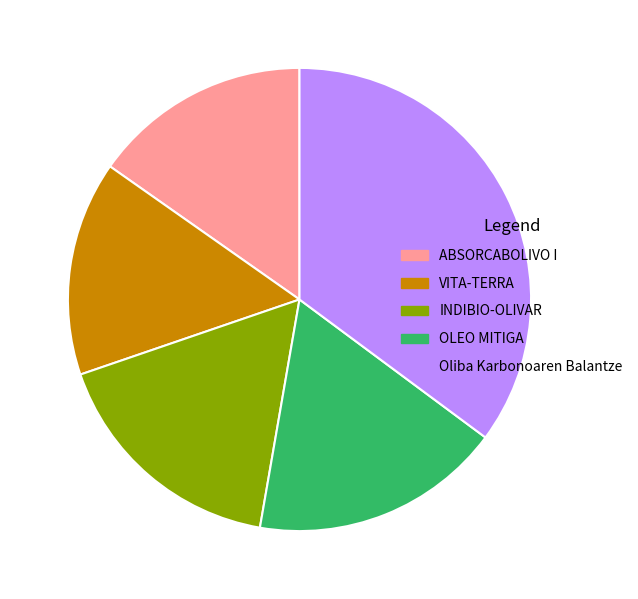

Which has a higher value, INDIBIO-OLIVAR or OLEO MITIGA?

OLEO MITIGA